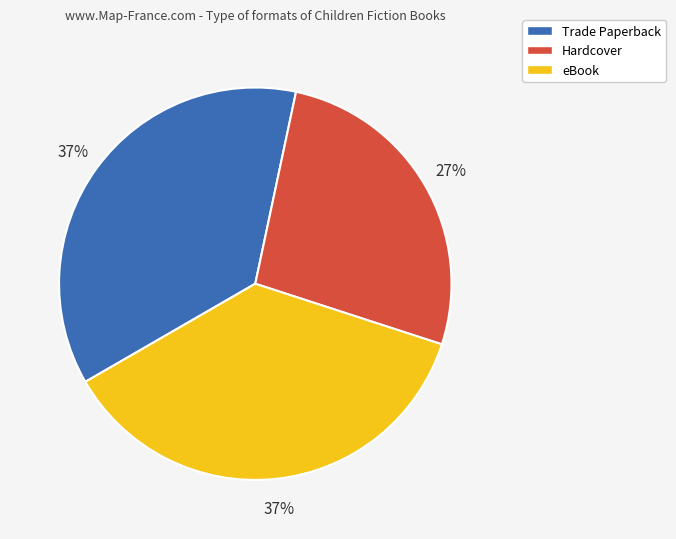

Is the sum of eBook and Trade Paperback greater than half?

Yes